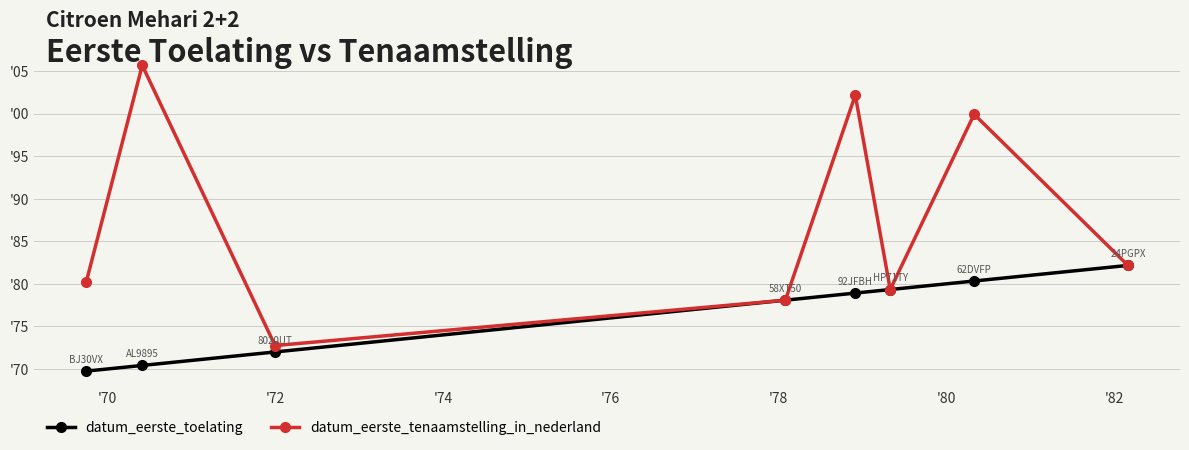

What are all the series names shown in the legend?

datum_eerste_toelating, datum_eerste_tenaamstelling_in_nederland